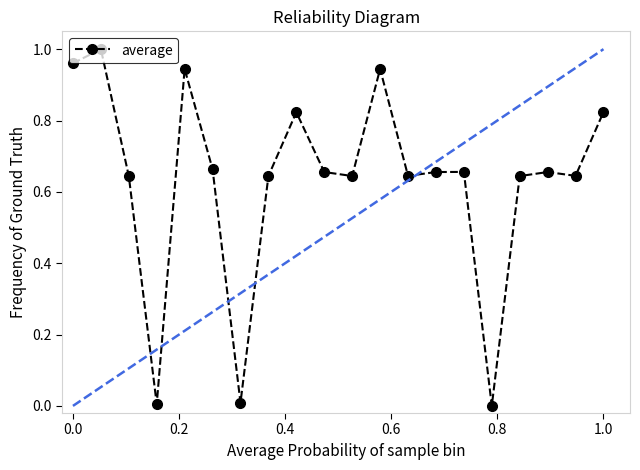

How many distinct data groups are displayed?

1